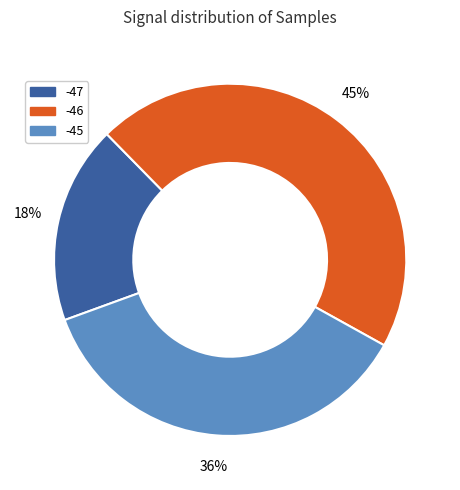

To the nearest percent, what is the average slice percentage?

33%